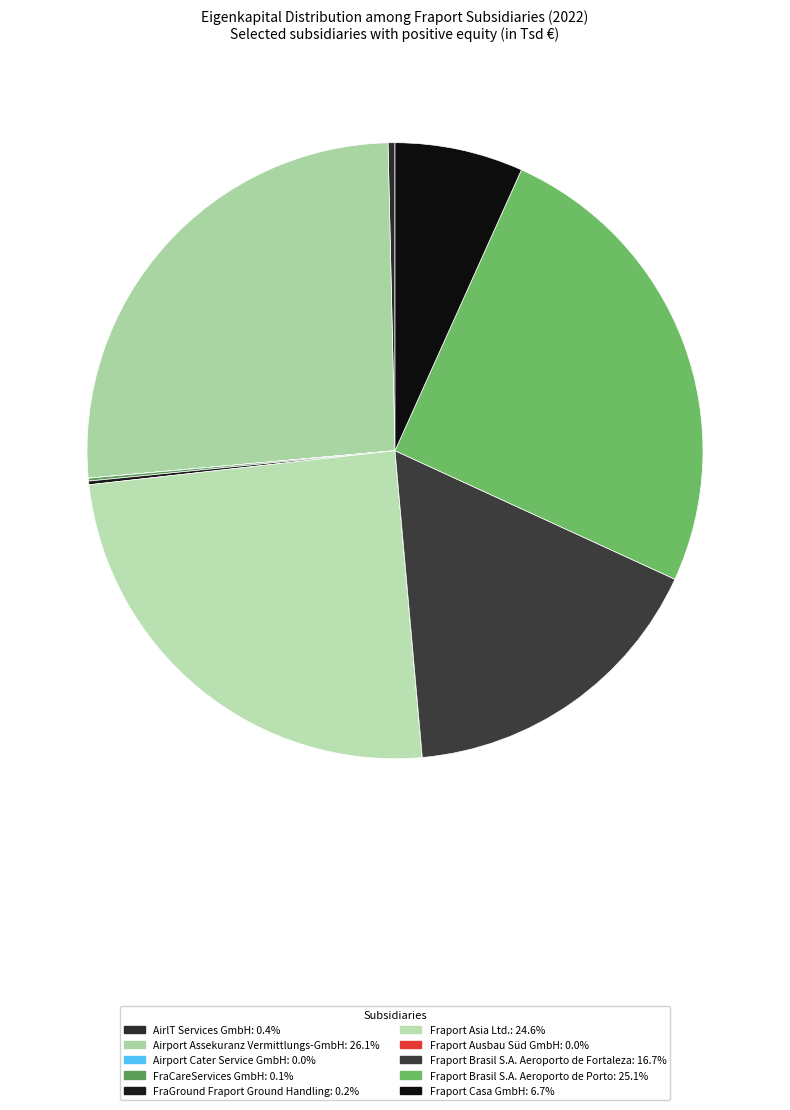

How many segments does this pie chart have?

10